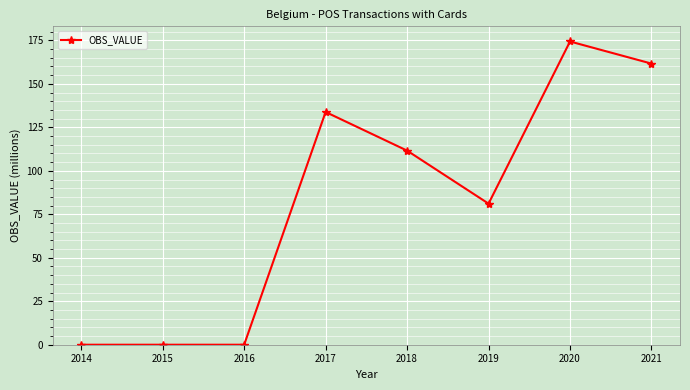

What is the maximum value shown in the chart?

174.4